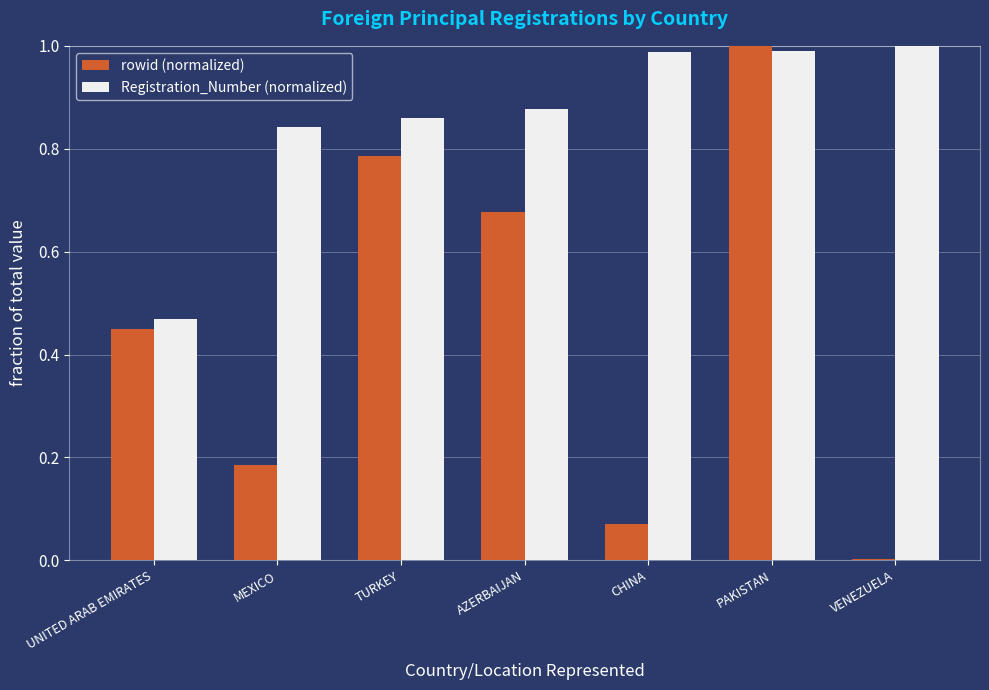

Between UNITED ARAB EMIRATES and CHINA, which series saw the biggest shift?

Registration_Number (normalized)